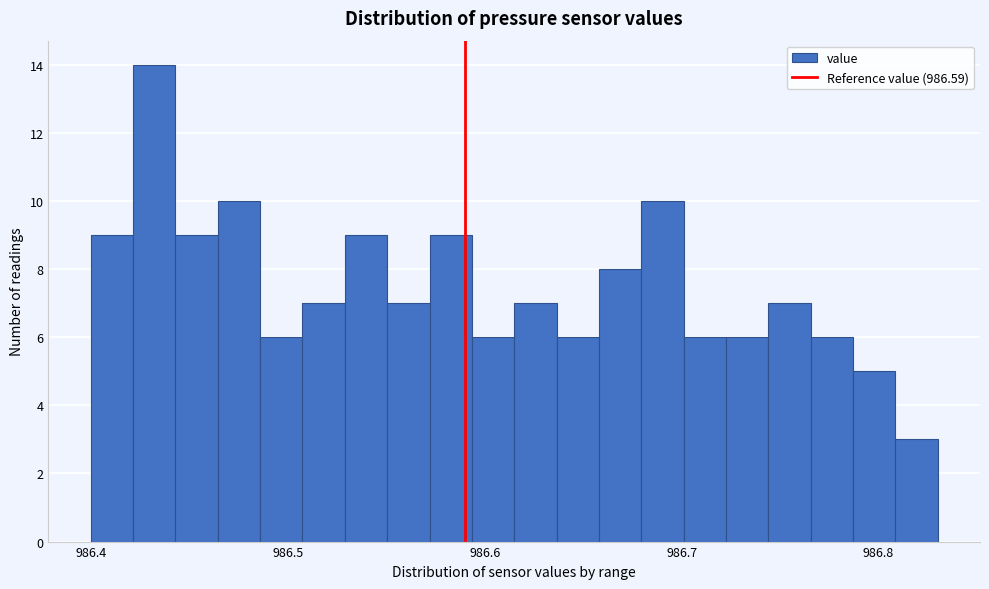

Read against the x-axis, roughly where is the centre of the tallest bar?

986.43